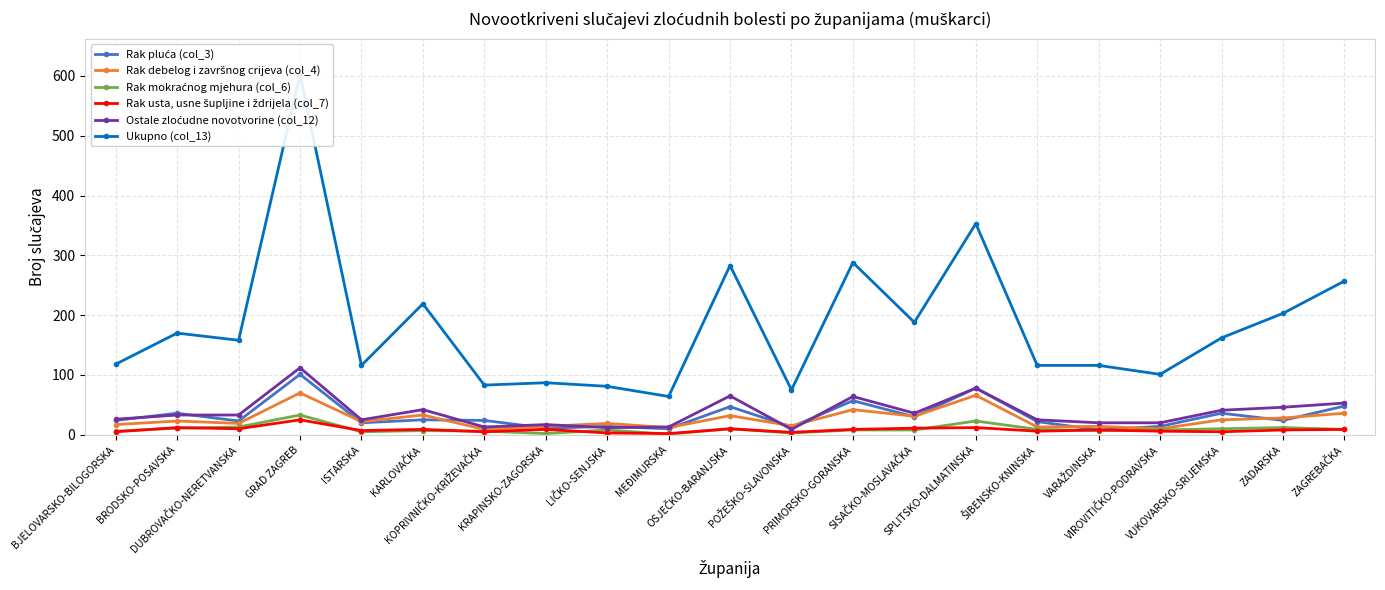

What is the total value across all series at POŽEŠKO-SLAVONSKA?

119